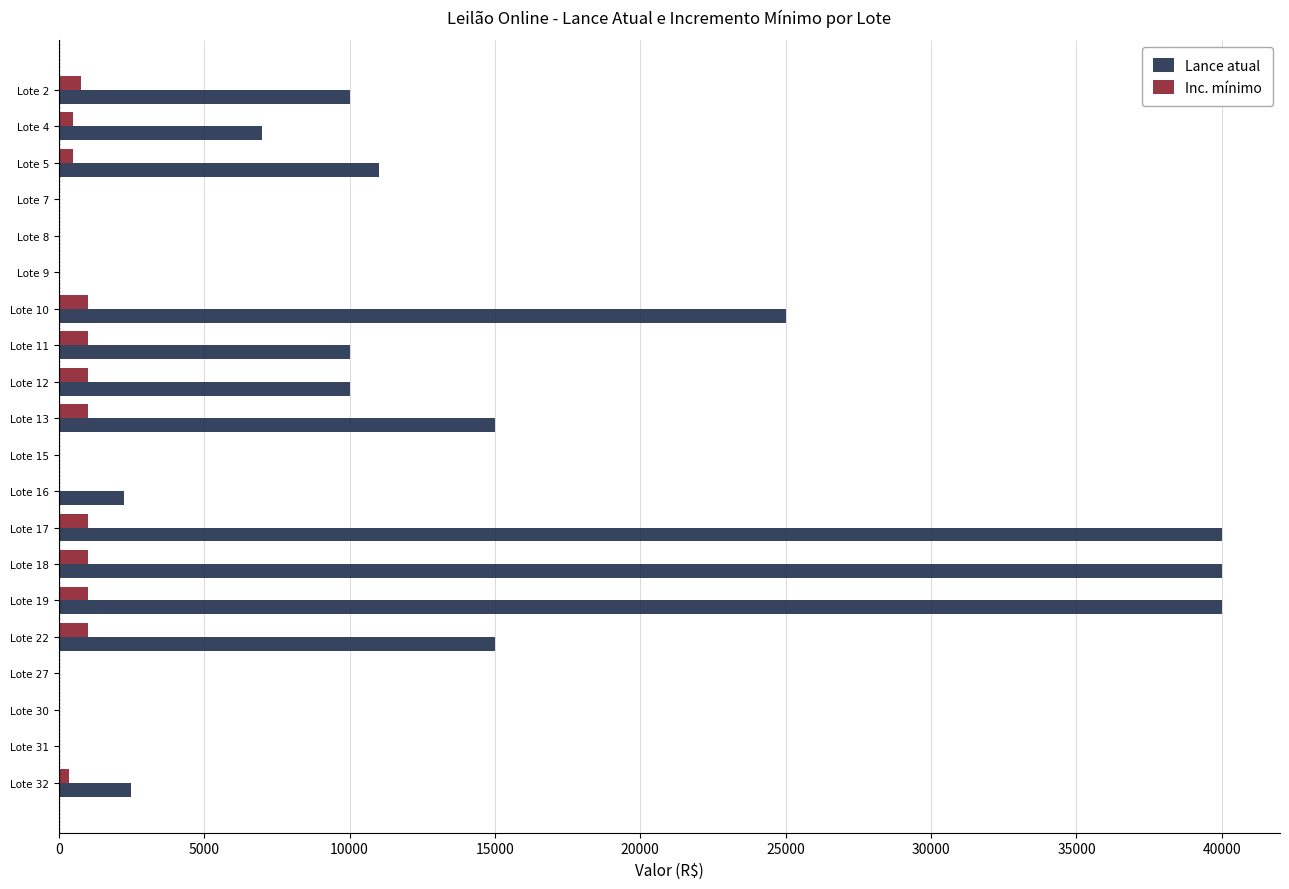

The value of Lance atual at Lote 10 is 25000.0. True or false?

True